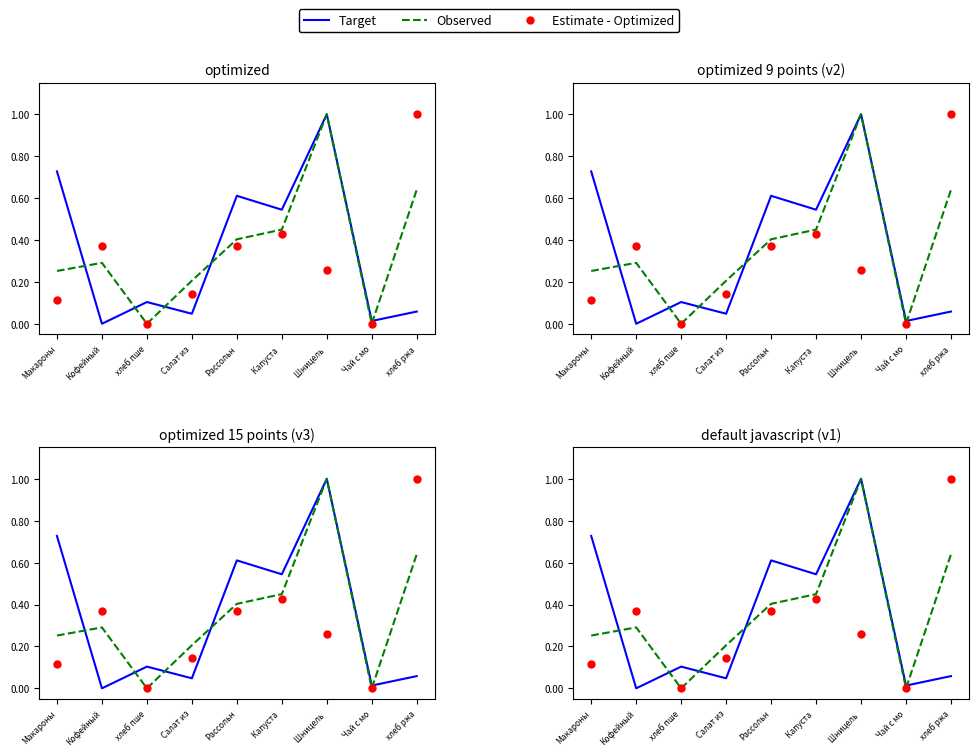

The Observed series shows 0.3 at Макароны. True or false?

True